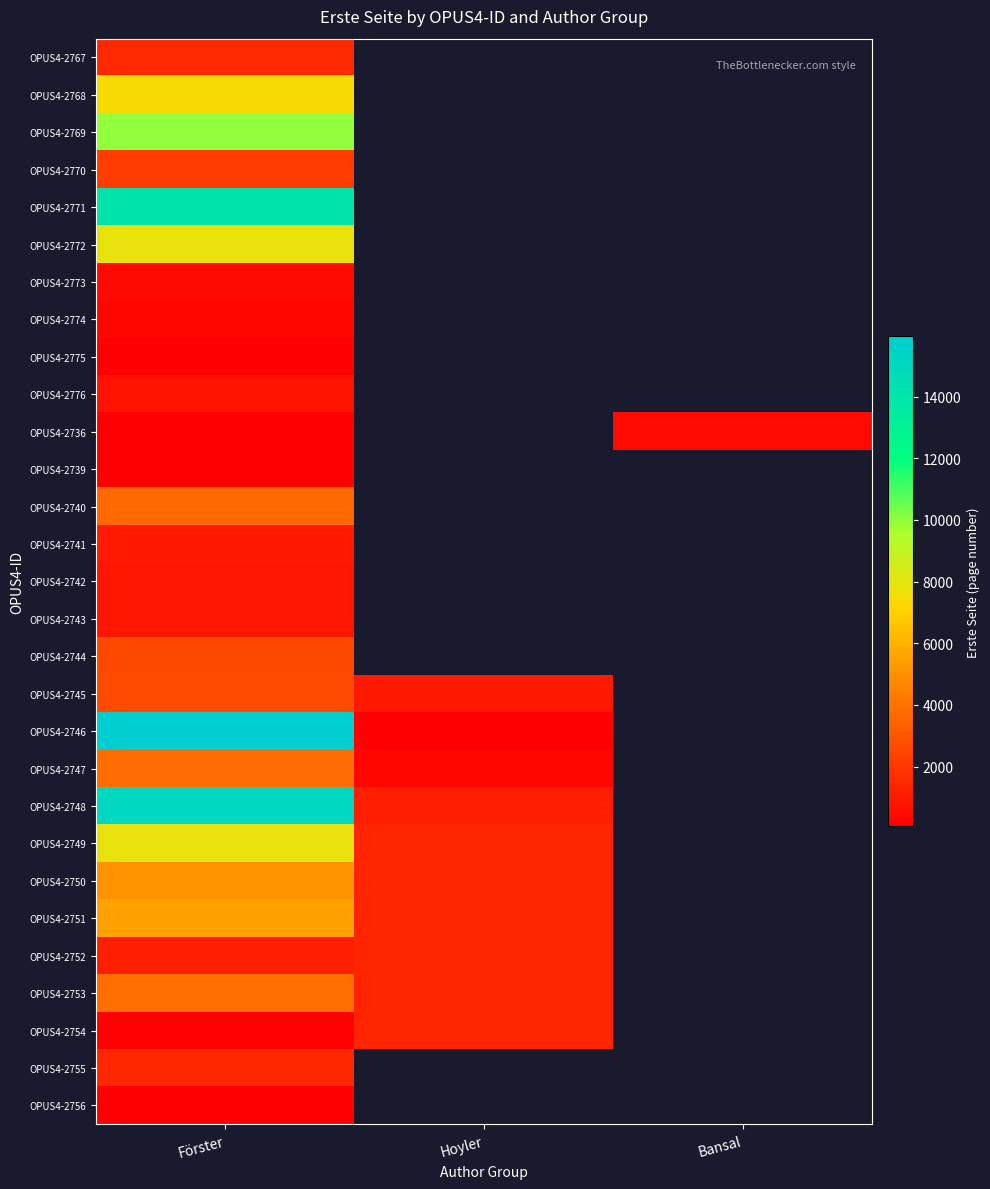

Which has a higher value, Hoyler or Förster?

Förster